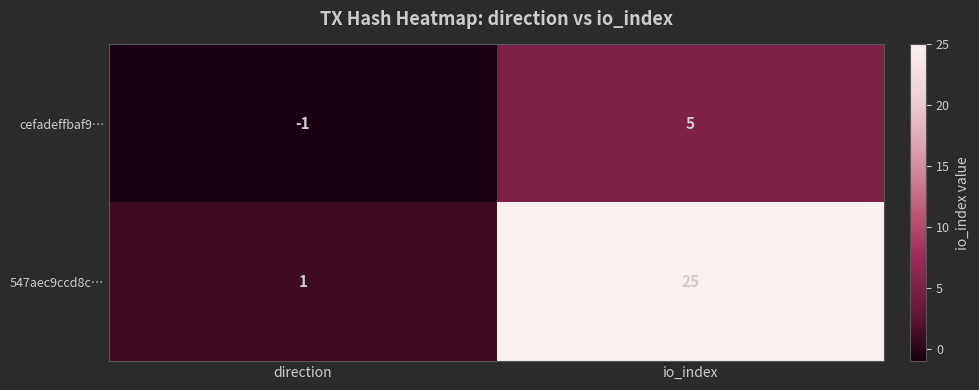

At which category is the sum across all series the highest?

io_index